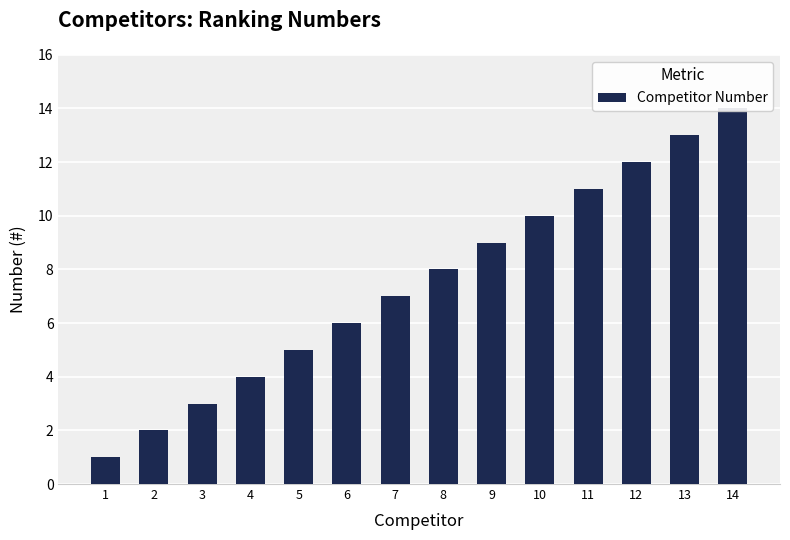

What is the difference between the maximum and minimum values?

13